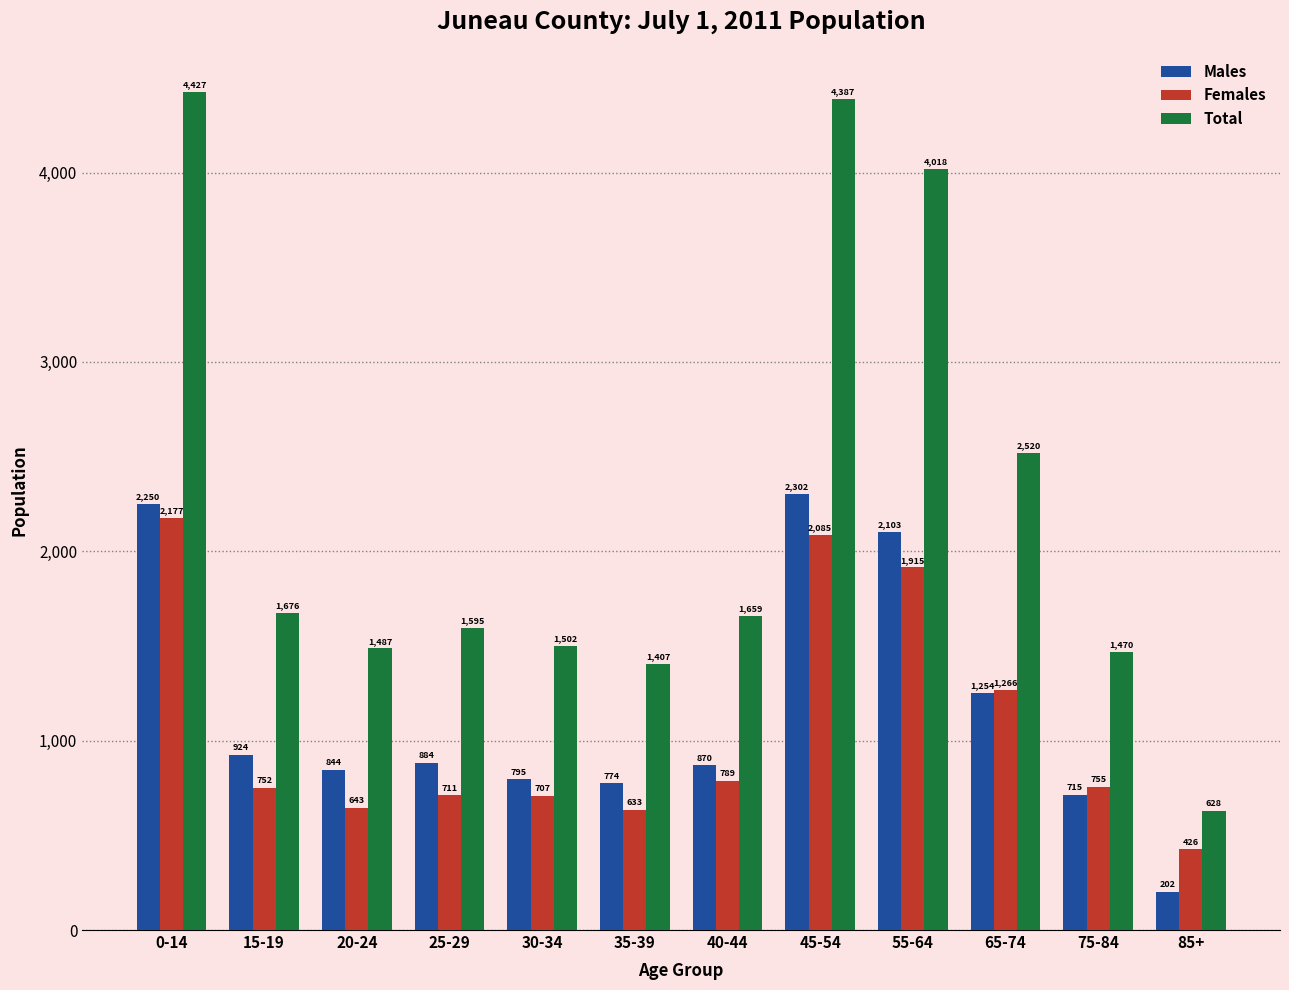

What is the sum of the Total values at 65-74 and 0-14?

6947